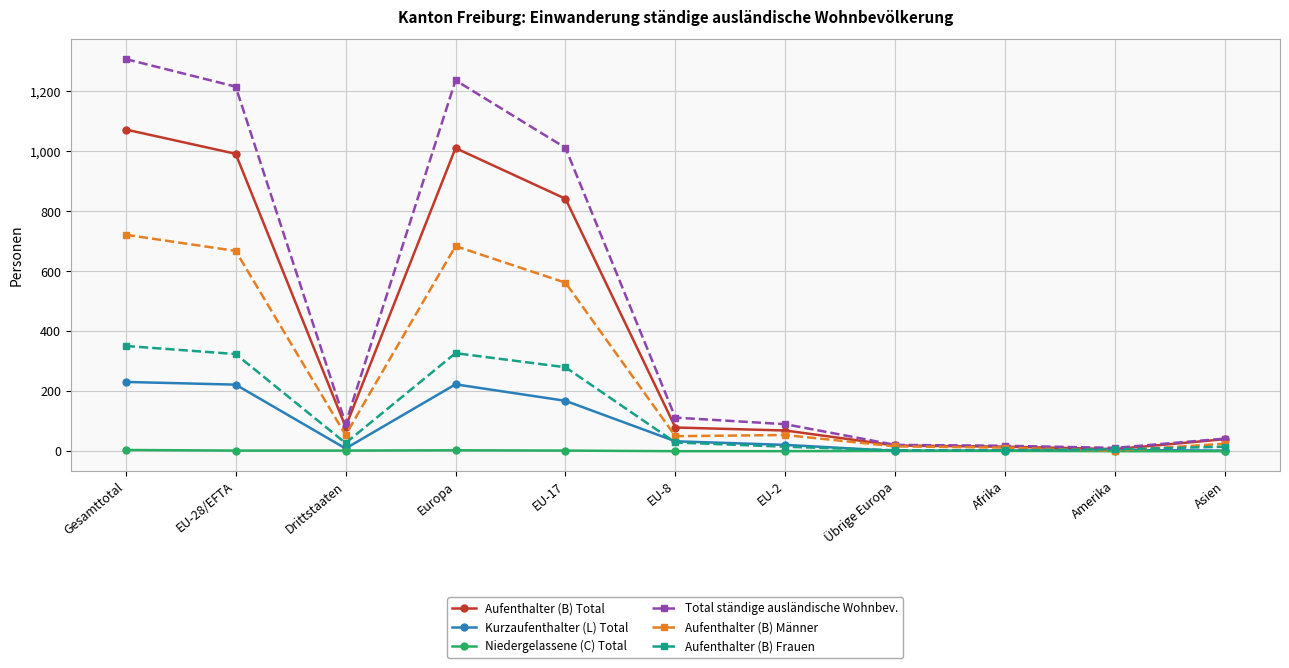

What is the difference between the maximum and second lowest values in the Aufenthalter (B) Frauen series?

348